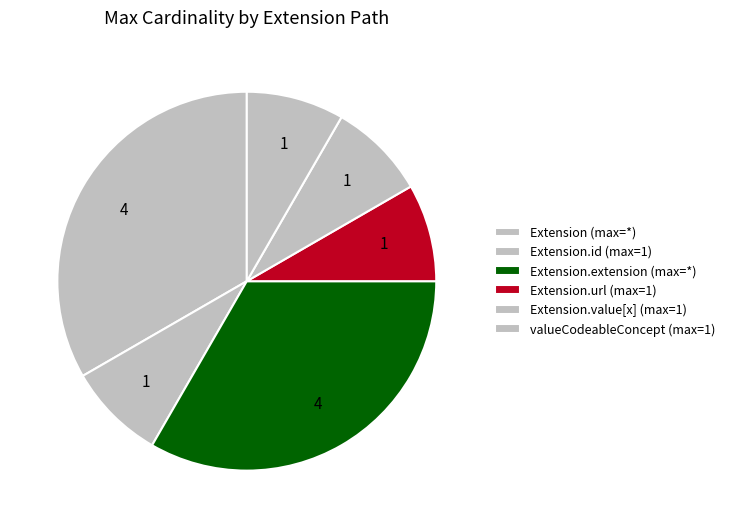

To the nearest percent, what is the average slice percentage?

17%